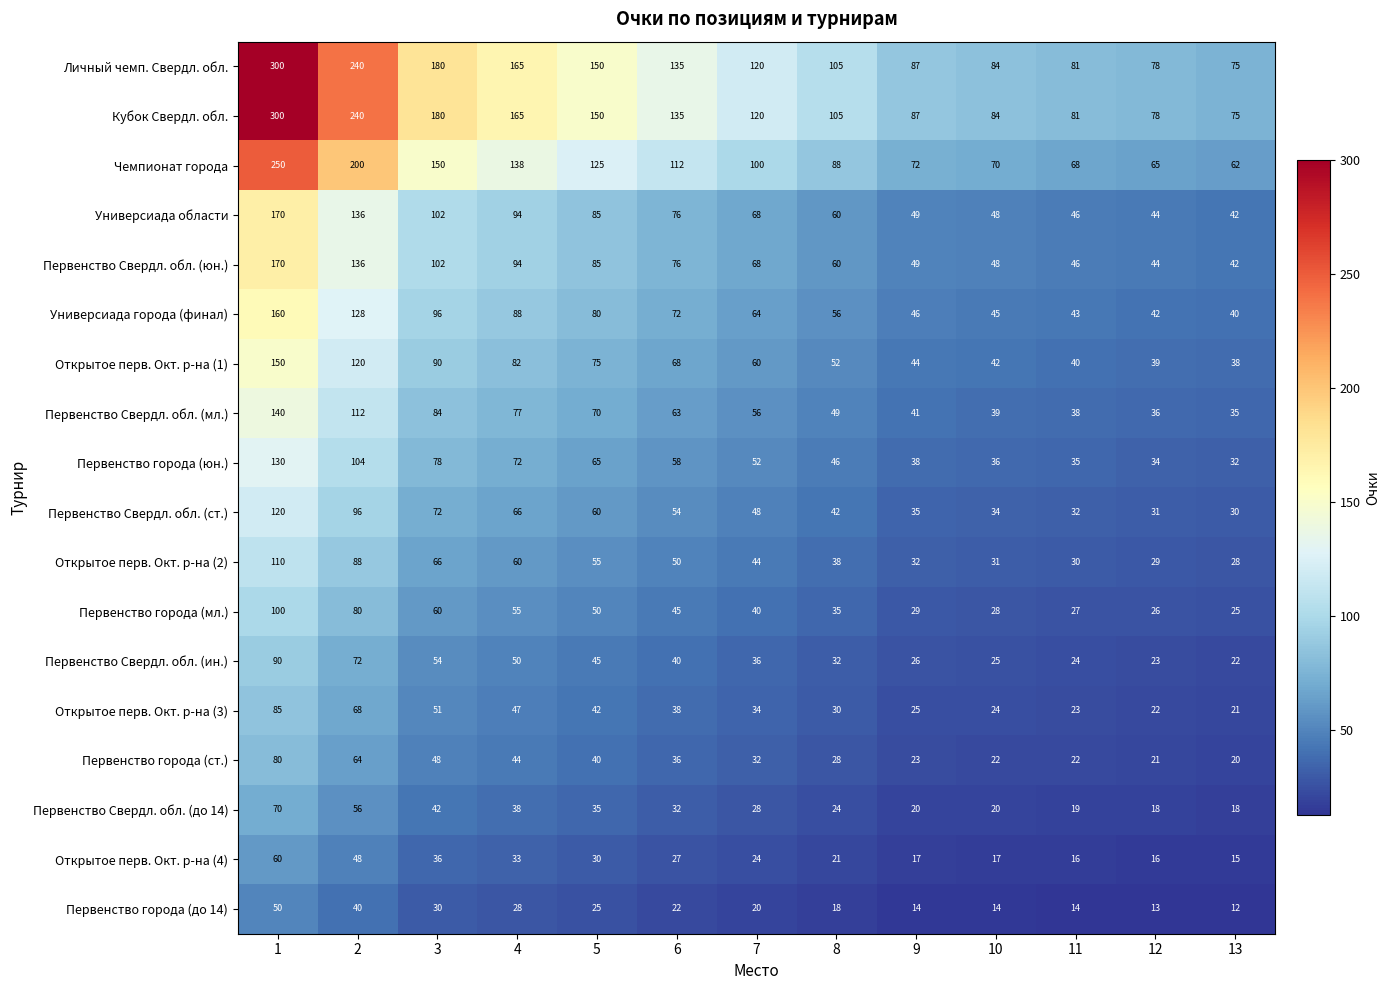

Which category has the lowest value across all series?

13